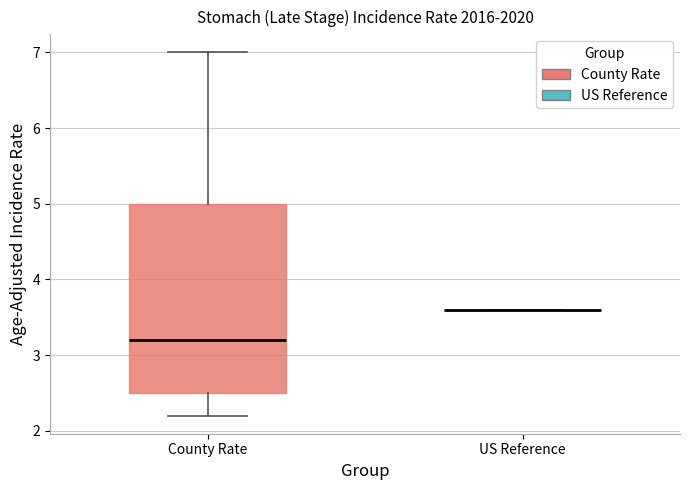

Reading left to right, transcribe this box plot: for each box, give where its median line is, the range the box spans, and where its two whiskers end, as read against the y-axis. The values are not printed on the chart, so give them approximately, as read against the axis.

County Rate: median 3.2, box 2.5 to 5.0, whiskers 2.2 to 7.0
US Reference: box collapsed to a line at 3.6, whiskers 3.6 to 3.6